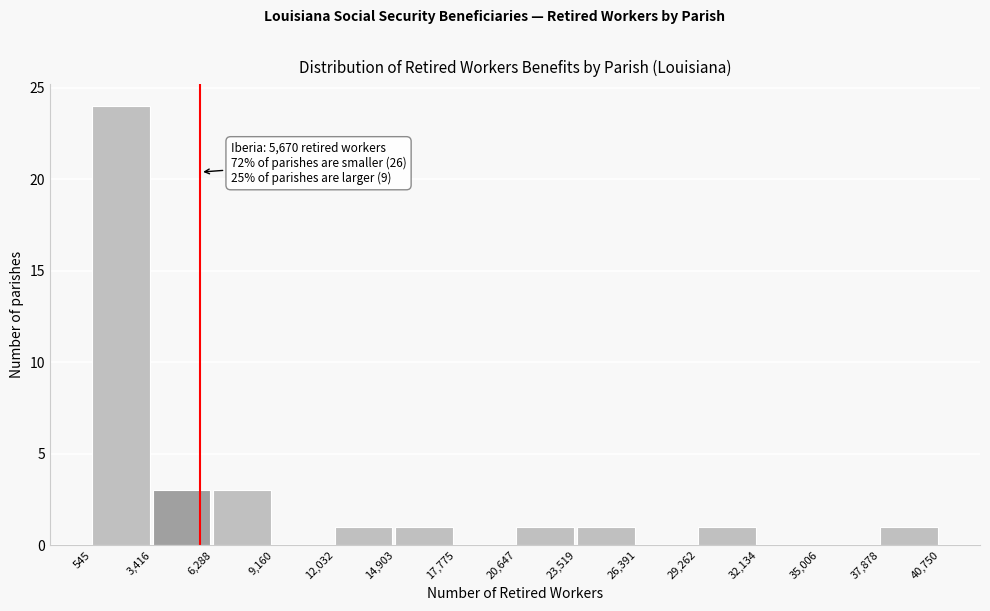

Over which range of the x-axis is the bar tallest?

545 to 3,416